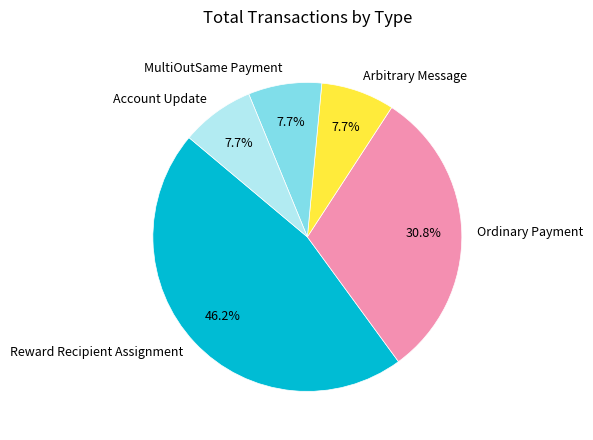

What percentage is the Account Update slice, to the nearest percent?

8%